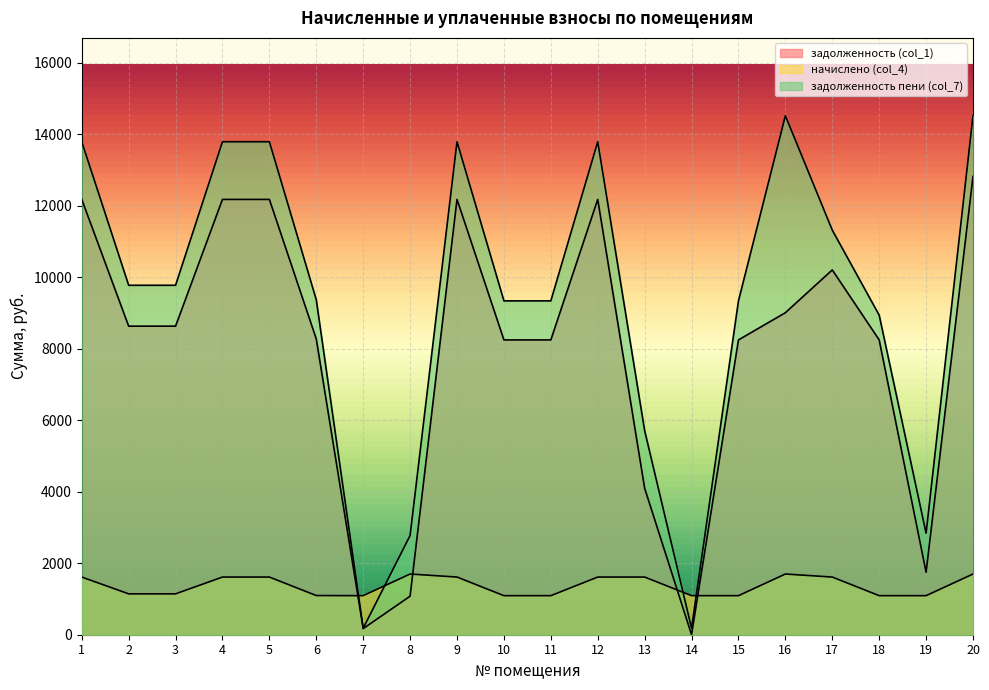

Is it true that начислено (col_4) equals 2355.5 at 4?

False